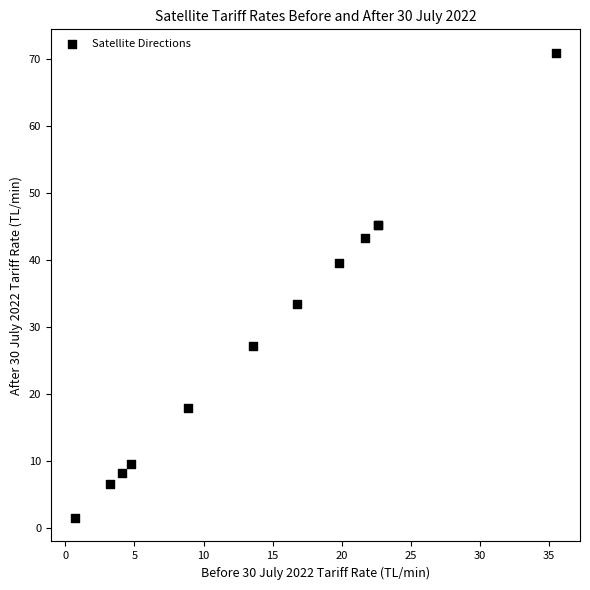

What Y value in the scatter plot is closest to 36?

33.5